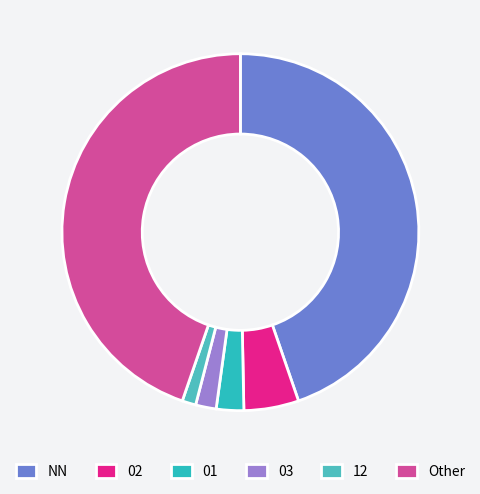

How many slices are in this pie chart?

6